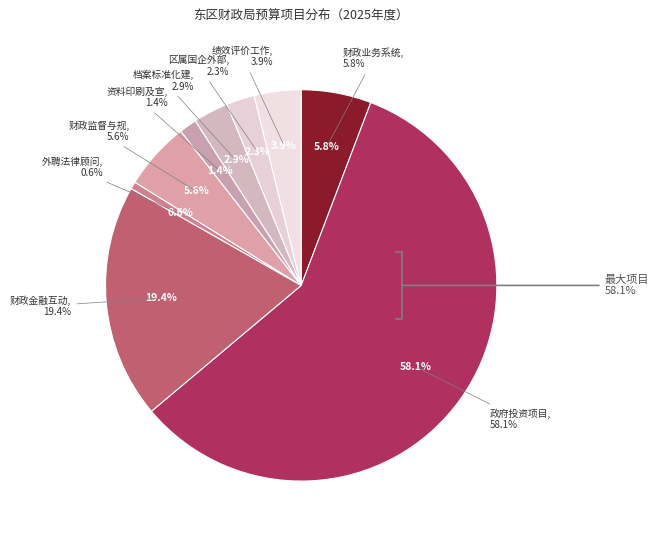

True or false: 政府投资项目评审费 accounts for 48% of the total.

False